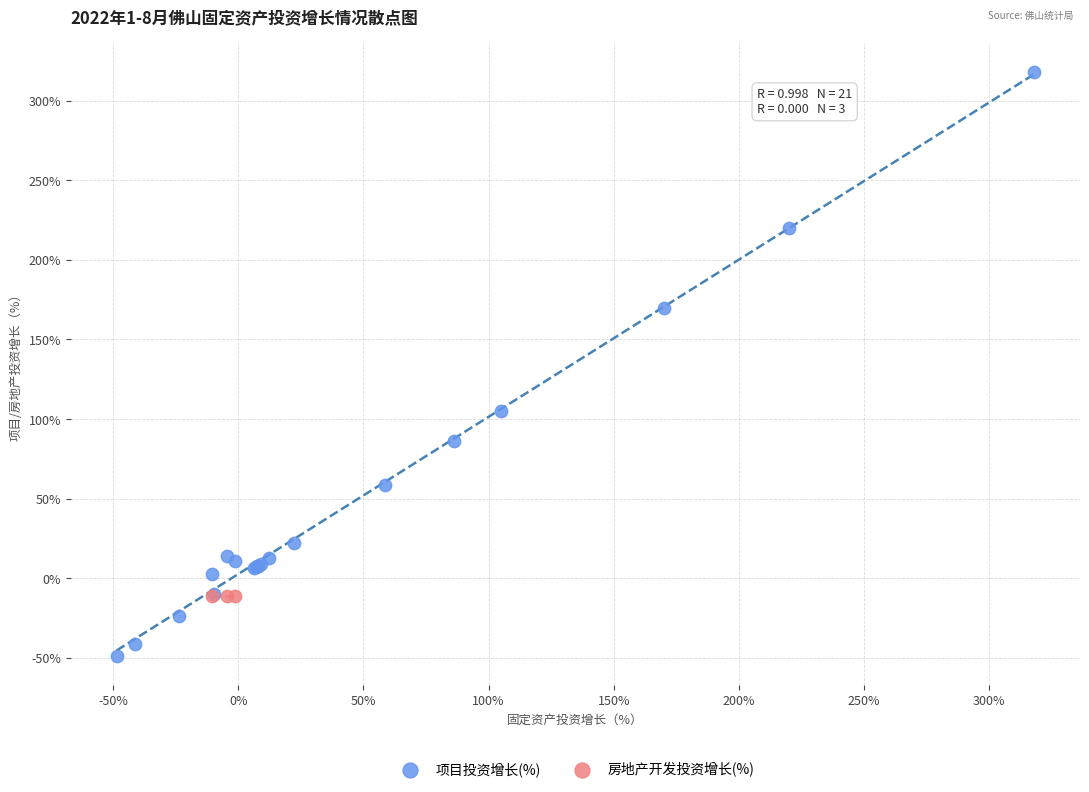

Which series contains the highest Y value?

项目投资增长(%)